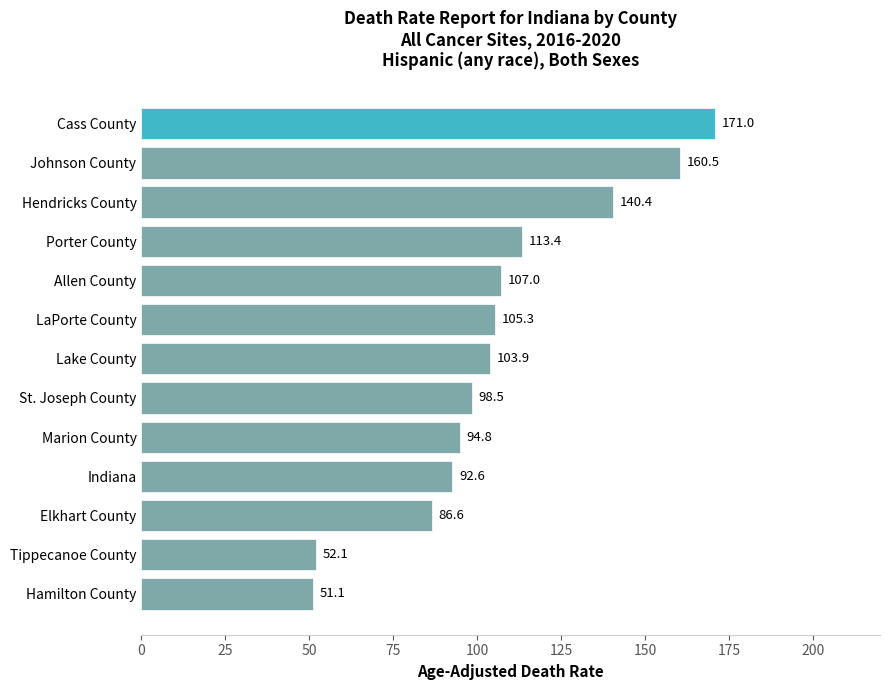

How many bars are there in total?

13